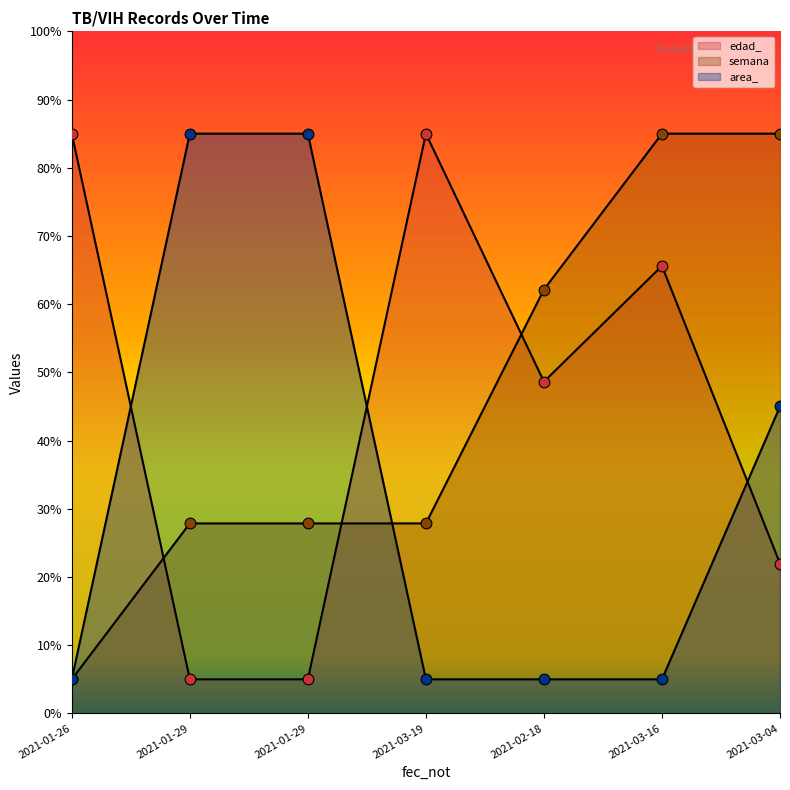

Which series contains the lowest Y value?

edad_